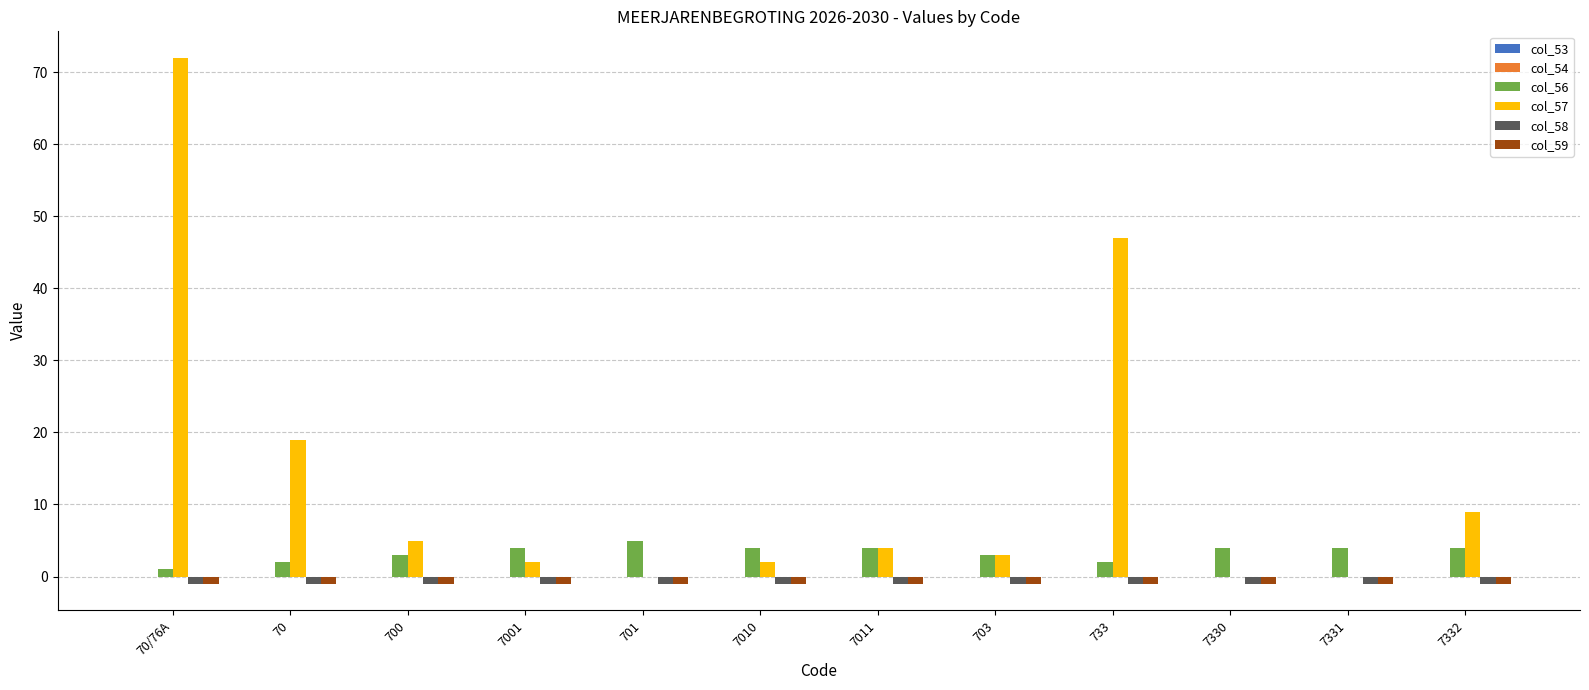

At which category is the sum across all series the highest?

70/76A